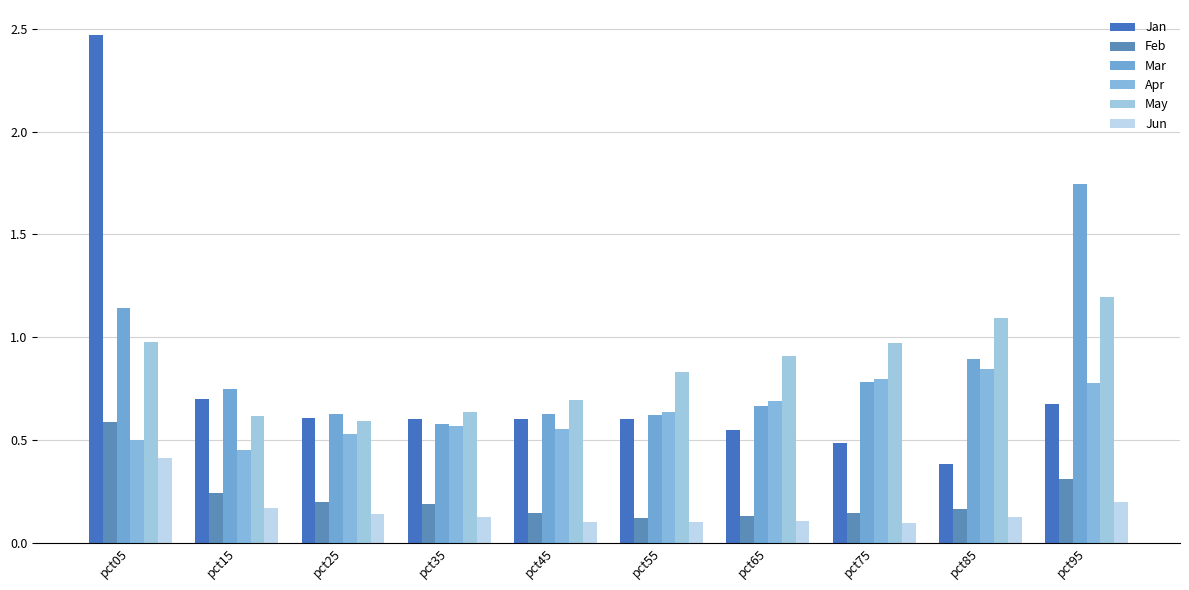

List the labels in order of Apr value, largest first.

pct85, pct75, pct95, pct65, pct55, pct35, pct45, pct25, pct05, pct15